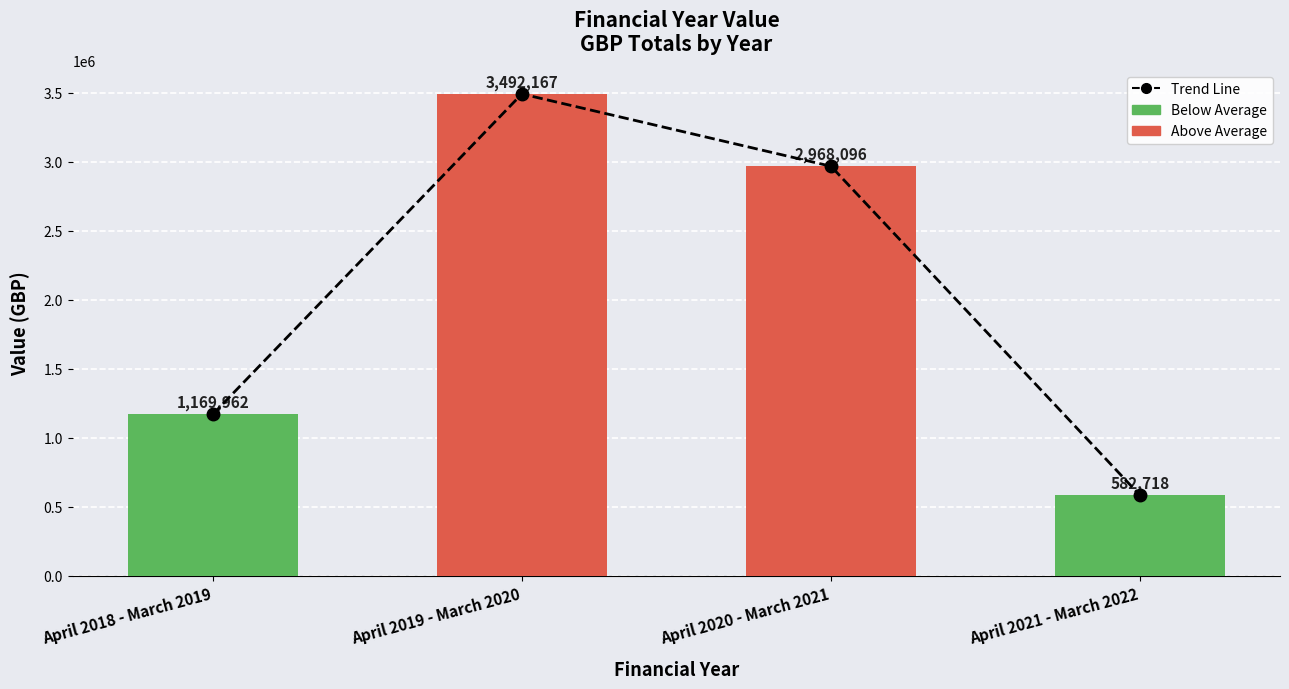

Reading left to right, list all the values displayed in this chart.

Trend Line: April 2018 - March 2019=1169962	April 2019 - March 2020=3492167	April 2020 - March 2021=2968096	April 2021 - March 2022=582718
Value: April 2018 - March 2019=1169962	April 2019 - March 2020=3492167	April 2020 - March 2021=2968096	April 2021 - March 2022=582718